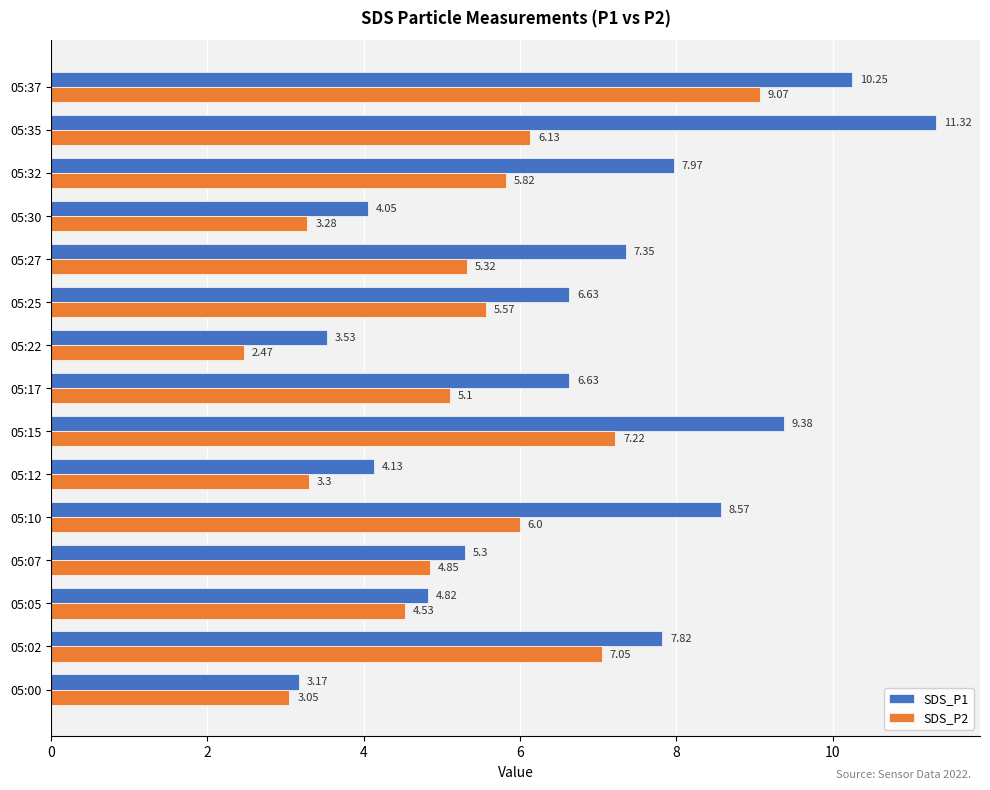

Which series has the widest spread of values?

SDS_P1